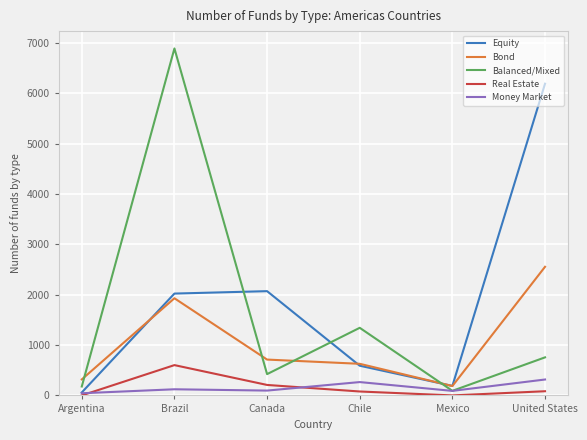

Is it true that Real Estate equals 1060 at Brazil?

False